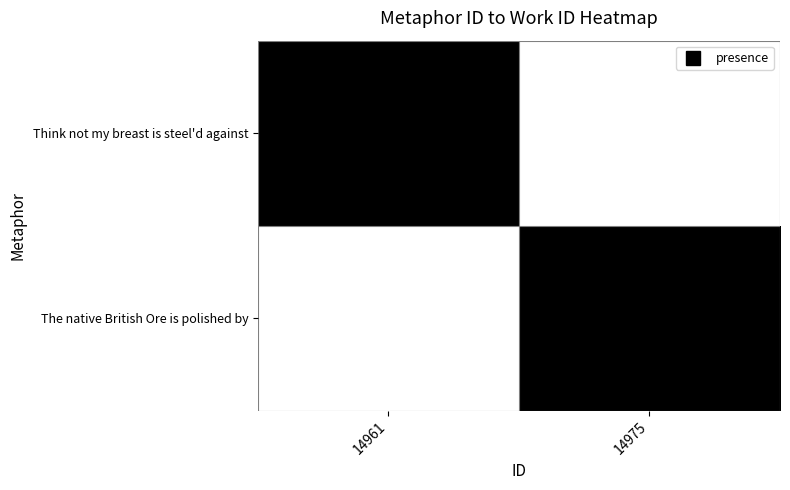

At which category is the sum across all series the highest?

14961